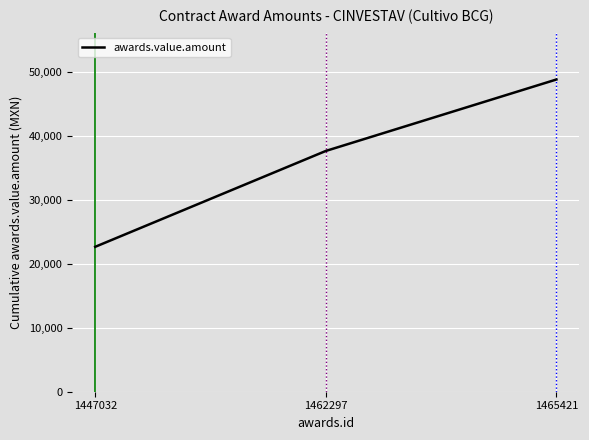

At which label is the value closest to 35722?

1462297